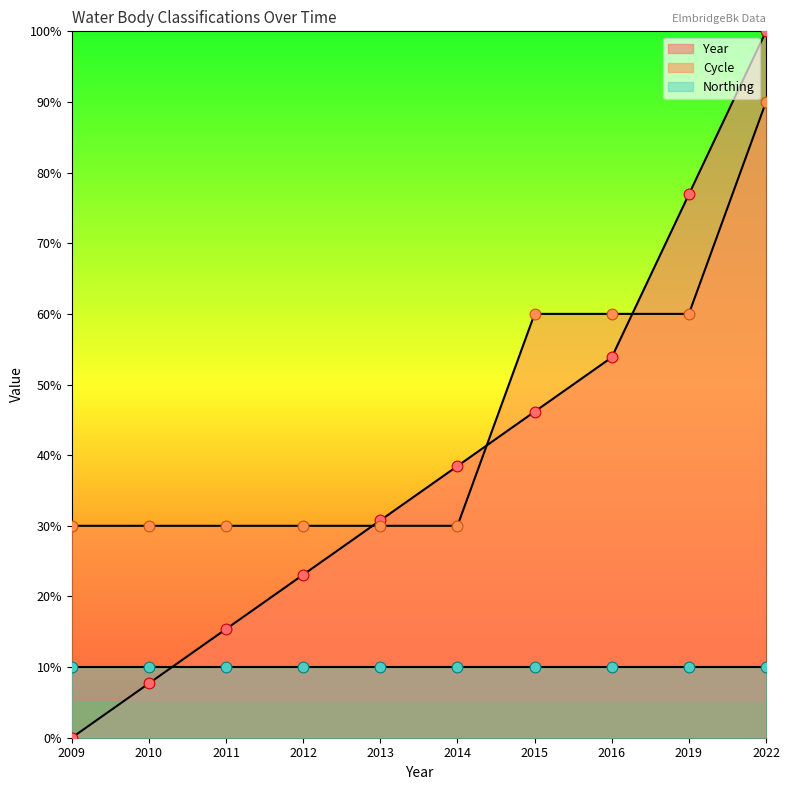

Which series has the largest Y range (max minus min)?

Year